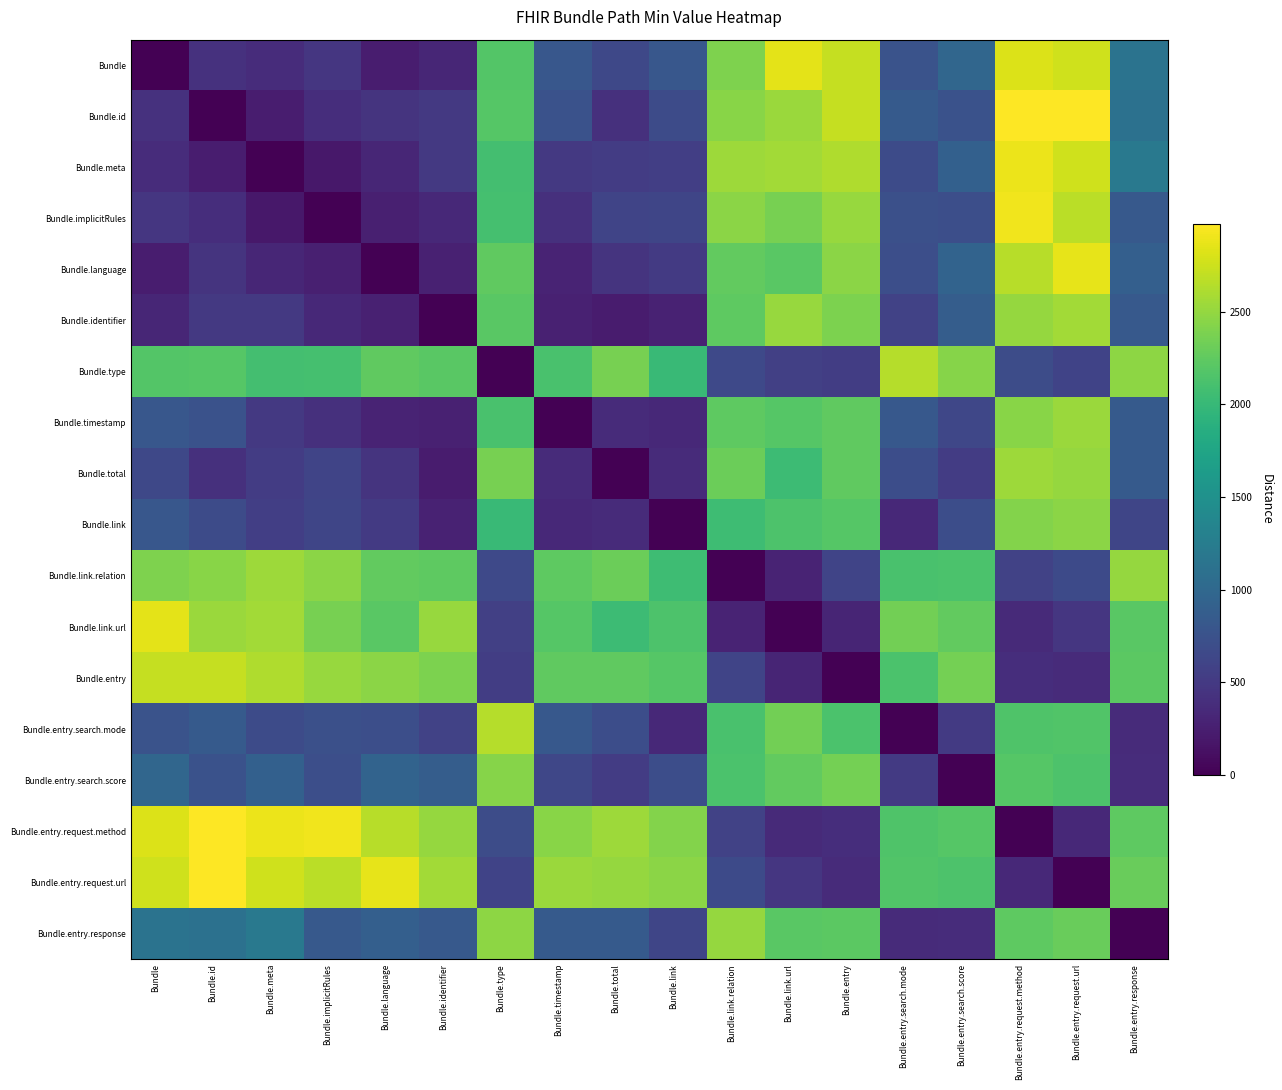

Reading left to right, transcribe all the data shown in this chart.

Bundle: Bundle=0.0	Bundle.id=423.3	Bundle.meta=379.9	Bundle.implicitRules=473.1	Bundle.language=243.6	Bundle.identifier=324.4	Bundle.type=2177.5	Bundle.timestamp=804.7	Bundle.total=639.2	Bundle.link=812.2	Bundle.link.relation=2397.6	Bundle.link.url=2851.4	Bundle.entry=2712.6	Bundle.entry.search.mode=760.0	Bundle.entry.search.score=978.9	Bundle.entry.request.method=2818.0	Bundle.entry.request.url=2759.5	Bundle.entry.response=1131.1
Bundle.id: Bundle=423.3	Bundle.id=0.0	Bundle.meta=241.6	Bundle.implicitRules=386.6	Bundle.language=449.1	Bundle.identifier=491.5	Bundle.type=2193.9	Bundle.timestamp=744.4	Bundle.total=413.9	Bundle.link=683.5	Bundle.link.relation=2440.6	Bundle.link.url=2523.1	Bundle.entry=2715.6	Bundle.entry.search.mode=841.1	Bundle.entry.search.score=753.1	Bundle.entry.request.method=2974.9	Bundle.entry.request.url=2970.2	Bundle.entry.response=1105.5
Bundle.meta: Bundle=379.9	Bundle.id=241.6	Bundle.meta=0.0	Bundle.implicitRules=192.7	Bundle.language=323.8	Bundle.identifier=489.1	Bundle.type=2087.5	Bundle.timestamp=497.4	Bundle.total=534.5	Bundle.link=553.3	Bundle.link.relation=2533.8	Bundle.link.url=2563.8	Bundle.entry=2623.0	Bundle.entry.search.mode=675.7	Bundle.entry.search.score=907.6	Bundle.entry.request.method=2893.4	Bundle.entry.request.url=2761.9	Bundle.entry.response=1206.3
Bundle.implicitRules: Bundle=473.1	Bundle.id=386.6	Bundle.meta=192.7	Bundle.implicitRules=0.0	Bundle.language=259.0	Bundle.identifier=339.4	Bundle.type=2098.5	Bundle.timestamp=411.2	Bundle.total=609.5	Bundle.link=621.9	Bundle.link.relation=2462.7	Bundle.link.url=2369.2	Bundle.entry=2517.3	Bundle.entry.search.mode=723.2	Bundle.entry.search.score=720.5	Bundle.entry.request.method=2913.0	Bundle.entry.request.url=2668.6	Bundle.entry.response=826.8
Bundle.language: Bundle=243.6	Bundle.id=449.1	Bundle.meta=323.8	Bundle.implicitRules=259.0	Bundle.language=0.0	Bundle.identifier=278.2	Bundle.type=2247.8	Bundle.timestamp=294.0	Bundle.total=446.9	Bundle.link=504.9	Bundle.link.relation=2259.0	Bundle.link.url=2210.8	Bundle.entry=2461.5	Bundle.entry.search.mode=712.1	Bundle.entry.search.score=949.8	Bundle.entry.request.method=2660.2	Bundle.entry.request.url=2861.6	Bundle.entry.response=896.0
Bundle.identifier: Bundle=324.4	Bundle.id=491.5	Bundle.meta=489.1	Bundle.implicitRules=339.4	Bundle.language=278.2	Bundle.identifier=0.0	Bundle.type=2209.3	Bundle.timestamp=275.4	Bundle.total=232.1	Bundle.link=279.5	Bundle.link.relation=2236.7	Bundle.link.url=2514.4	Bundle.entry=2388.3	Bundle.entry.search.mode=585.1	Bundle.entry.search.score=883.0	Bundle.entry.request.method=2502.7	Bundle.entry.request.url=2558.1	Bundle.entry.response=825.2
Bundle.type: Bundle=2177.5	Bundle.id=2193.9	Bundle.meta=2087.5	Bundle.implicitRules=2098.5	Bundle.language=2247.8	Bundle.identifier=2209.3	Bundle.type=0.0	Bundle.timestamp=2117.7	Bundle.total=2362.2	Bundle.link=2011.4	Bundle.link.relation=661.6	Bundle.link.url=559.4	Bundle.entry=543.3	Bundle.entry.search.mode=2645.9	Bundle.entry.search.score=2439.8	Bundle.entry.request.method=695.3	Bundle.entry.request.url=595.8	Bundle.entry.response=2472.2
Bundle.timestamp: Bundle=804.7	Bundle.id=744.4	Bundle.meta=497.4	Bundle.implicitRules=411.2	Bundle.language=294.0	Bundle.identifier=275.4	Bundle.type=2117.7	Bundle.timestamp=0.0	Bundle.total=369.3	Bundle.link=346.8	Bundle.link.relation=2240.0	Bundle.link.url=2192.3	Bundle.entry=2247.5	Bundle.entry.search.mode=819.9	Bundle.entry.search.score=636.1	Bundle.entry.request.method=2443.5	Bundle.entry.request.url=2525.3	Bundle.entry.response=841.2
Bundle.total: Bundle=639.2	Bundle.id=413.9	Bundle.meta=534.5	Bundle.implicitRules=609.5	Bundle.language=446.9	Bundle.identifier=232.1	Bundle.type=2362.2	Bundle.timestamp=369.3	Bundle.total=0.0	Bundle.link=365.1	Bundle.link.relation=2309.1	Bundle.link.url=2042.8	Bundle.entry=2253.1	Bundle.entry.search.mode=702.7	Bundle.entry.search.score=530.2	Bundle.entry.request.method=2536.1	Bundle.entry.request.url=2507.2	Bundle.entry.response=846.4
Bundle.link: Bundle=812.2	Bundle.id=683.5	Bundle.meta=553.3	Bundle.implicitRules=621.9	Bundle.language=504.9	Bundle.identifier=279.5	Bundle.type=2011.4	Bundle.timestamp=346.8	Bundle.total=365.1	Bundle.link=0.0	Bundle.link.relation=2053.6	Bundle.link.url=2140.3	Bundle.entry=2190.1	Bundle.entry.search.mode=347.0	Bundle.entry.search.score=703.9	Bundle.entry.request.method=2419.3	Bundle.entry.request.url=2461.2	Bundle.entry.response=625.0
Bundle.link.relation: Bundle=2397.6	Bundle.id=2440.6	Bundle.meta=2533.8	Bundle.implicitRules=2462.7	Bundle.language=2259.0	Bundle.identifier=2236.7	Bundle.type=661.6	Bundle.timestamp=2240.0	Bundle.total=2309.1	Bundle.link=2053.6	Bundle.link.relation=0.0	Bundle.link.url=293.6	Bundle.entry=605.8	Bundle.entry.search.mode=2125.1	Bundle.entry.search.score=2129.4	Bundle.entry.request.method=584.6	Bundle.entry.request.url=664.2	Bundle.entry.response=2502.6
Bundle.link.url: Bundle=2851.4	Bundle.id=2523.1	Bundle.meta=2563.8	Bundle.implicitRules=2369.2	Bundle.language=2210.8	Bundle.identifier=2514.4	Bundle.type=559.4	Bundle.timestamp=2192.3	Bundle.total=2042.8	Bundle.link=2140.3	Bundle.link.relation=293.6	Bundle.link.url=0.0	Bundle.entry=304.3	Bundle.entry.search.mode=2337.5	Bundle.entry.search.score=2266.0	Bundle.entry.request.method=351.8	Bundle.entry.request.url=465.3	Bundle.entry.response=2210.8
Bundle.entry: Bundle=2712.6	Bundle.id=2715.6	Bundle.meta=2623.0	Bundle.implicitRules=2517.3	Bundle.language=2461.5	Bundle.identifier=2388.3	Bundle.type=543.3	Bundle.timestamp=2247.5	Bundle.total=2253.1	Bundle.link=2190.1	Bundle.link.relation=605.8	Bundle.link.url=304.3	Bundle.entry=0.0	Bundle.entry.search.mode=2136.0	Bundle.entry.search.score=2351.5	Bundle.entry.request.method=387.1	Bundle.entry.request.url=369.7	Bundle.entry.response=2225.2
Bundle.entry.search.mode: Bundle=760.0	Bundle.id=841.1	Bundle.meta=675.7	Bundle.implicitRules=723.2	Bundle.language=712.1	Bundle.identifier=585.1	Bundle.type=2645.9	Bundle.timestamp=819.9	Bundle.total=702.7	Bundle.link=347.0	Bundle.link.relation=2125.1	Bundle.link.url=2337.5	Bundle.entry=2136.0	Bundle.entry.search.mode=0.0	Bundle.entry.search.score=510.2	Bundle.entry.request.method=2155.7	Bundle.entry.request.url=2173.0	Bundle.entry.response=371.5
Bundle.entry.search.score: Bundle=978.9	Bundle.id=753.1	Bundle.meta=907.6	Bundle.implicitRules=720.5	Bundle.language=949.8	Bundle.identifier=883.0	Bundle.type=2439.8	Bundle.timestamp=636.1	Bundle.total=530.2	Bundle.link=703.9	Bundle.link.relation=2129.4	Bundle.link.url=2266.0	Bundle.entry=2351.5	Bundle.entry.search.mode=510.2	Bundle.entry.search.score=0.0	Bundle.entry.request.method=2195.8	Bundle.entry.request.url=2143.0	Bundle.entry.response=377.6
Bundle.entry.request.method: Bundle=2818.0	Bundle.id=2974.9	Bundle.meta=2893.4	Bundle.implicitRules=2913.0	Bundle.language=2660.2	Bundle.identifier=2502.7	Bundle.type=695.3	Bundle.timestamp=2443.5	Bundle.total=2536.1	Bundle.link=2419.3	Bundle.link.relation=584.6	Bundle.link.url=351.8	Bundle.entry=387.1	Bundle.entry.search.mode=2155.7	Bundle.entry.search.score=2195.8	Bundle.entry.request.method=0.0	Bundle.entry.request.url=347.8	Bundle.entry.response=2239.5
Bundle.entry.request.url: Bundle=2759.5	Bundle.id=2970.2	Bundle.meta=2761.9	Bundle.implicitRules=2668.6	Bundle.language=2861.6	Bundle.identifier=2558.1	Bundle.type=595.8	Bundle.timestamp=2525.3	Bundle.total=2507.2	Bundle.link=2461.2	Bundle.link.relation=664.2	Bundle.link.url=465.3	Bundle.entry=369.7	Bundle.entry.search.mode=2173.0	Bundle.entry.search.score=2143.0	Bundle.entry.request.method=347.8	Bundle.entry.request.url=0.0	Bundle.entry.response=2291.7
Bundle.entry.response: Bundle=1131.1	Bundle.id=1105.5	Bundle.meta=1206.3	Bundle.implicitRules=826.8	Bundle.language=896.0	Bundle.identifier=825.2	Bundle.type=2472.2	Bundle.timestamp=841.2	Bundle.total=846.4	Bundle.link=625.0	Bundle.link.relation=2502.6	Bundle.link.url=2210.8	Bundle.entry=2225.2	Bundle.entry.search.mode=371.5	Bundle.entry.search.score=377.6	Bundle.entry.request.method=2239.5	Bundle.entry.request.url=2291.7	Bundle.entry.response=0.0